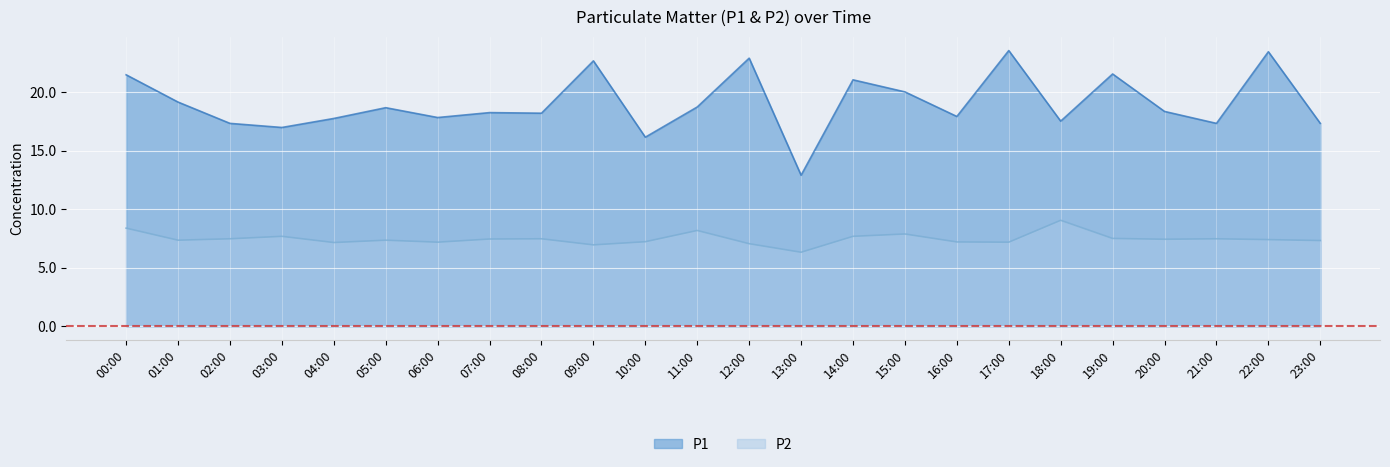

What is the label of the 3rd point from the left?

02:00